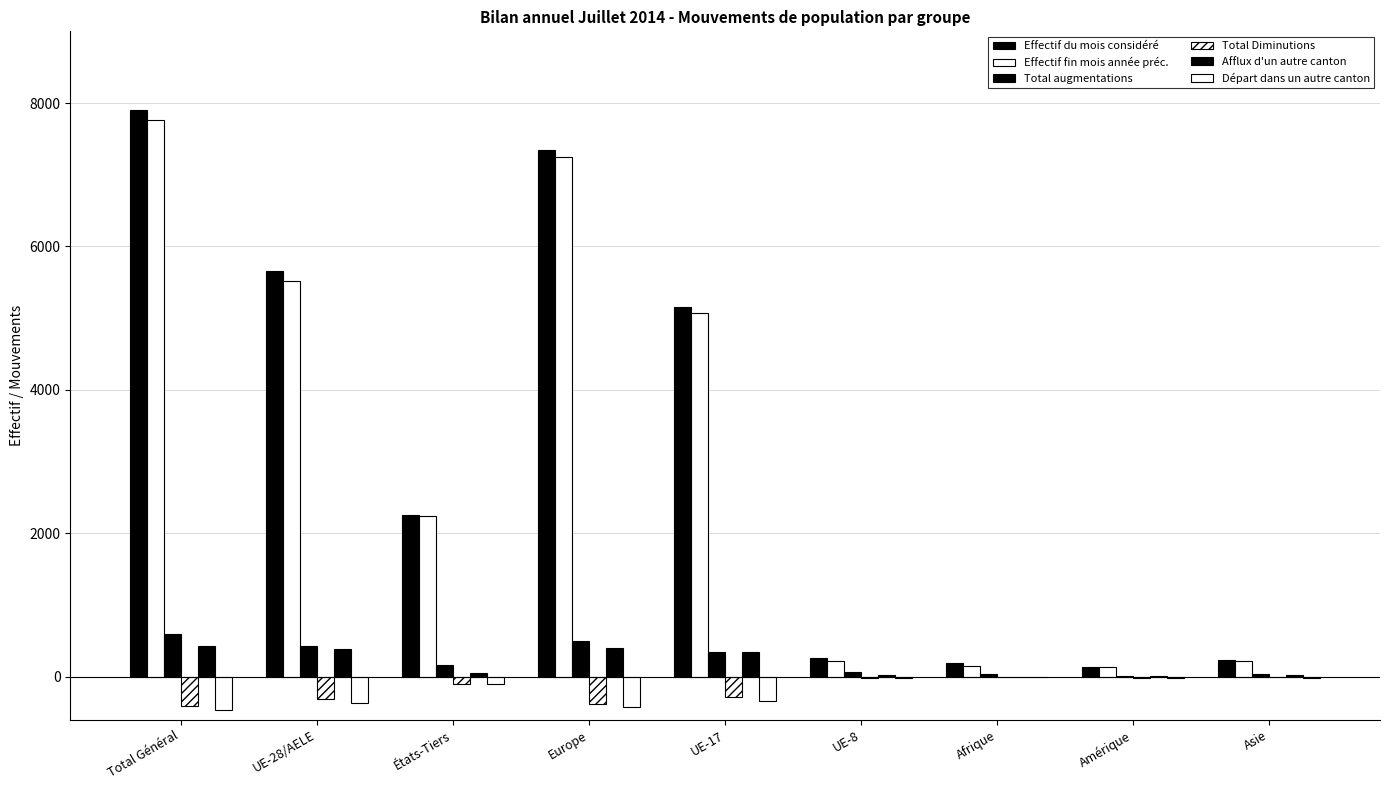

How many values in the Total Diminutions series exceed -101?

4